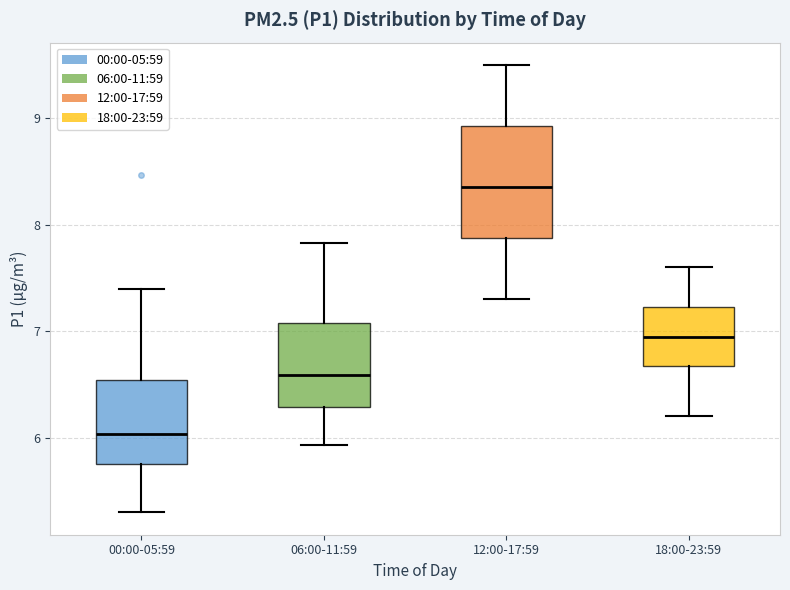

Where does the upper whisker of the box for 12:00-17:59 end on the y-axis? The values are not printed on the chart, so give them approximately, as read against the axis.

9.5